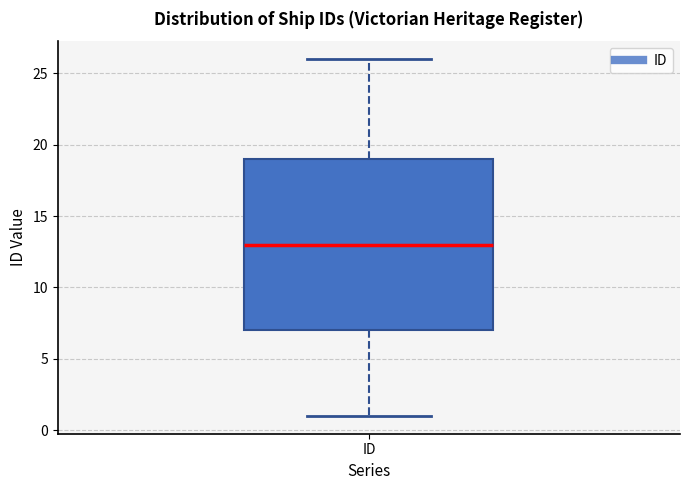

Read this box plot against the y-axis: the position of the median line, the range covered by the box, and the ends of both whiskers. The values are not printed on the chart, so give them approximately, as read against the axis.

median 13, box 7 to 19, whiskers 1 to 26